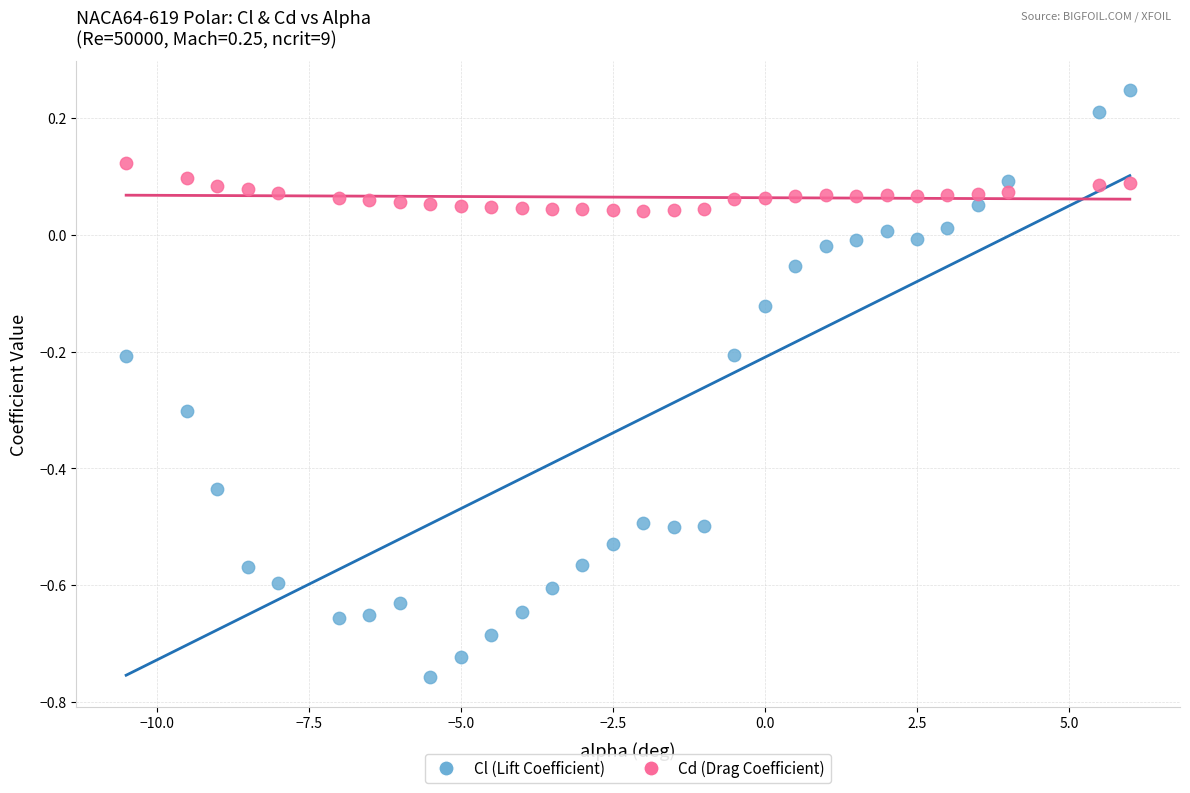

What are all the series names shown in the legend?

Cl (Lift Coefficient), Cd (Drag Coefficient)